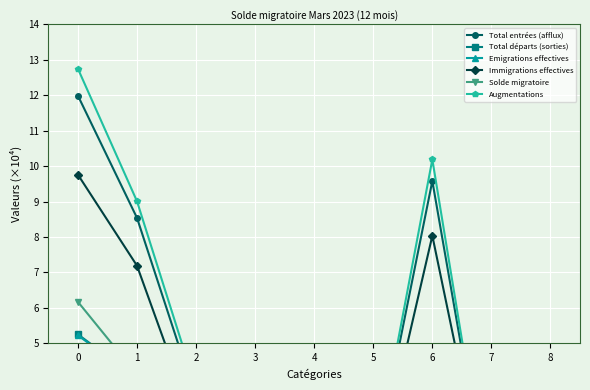

Reading left to right, list all the values displayed in this chart.

Total entrées (afflux): 12.0	8.5	3.4	0.4	0.6	1.3	9.6	0.0	0.0
Total départs (sorties): 5.3	4.0	1.2	0.1	0.3	0.5	4.4	0.0	0.0
Emigrations effectives: 5.2	4.0	1.2	0.1	0.3	0.5	4.4	0.0	0.0
Immigrations effectives: 9.8	7.2	2.6	0.3	0.5	0.8	8.0	0.0	0.0
Solde migratoire: 6.2	4.1	2.1	0.3	0.3	0.8	4.7	0.0	0.0
Augmentations: 12.7	9.0	3.7	0.5	0.6	1.4	10.2	0.0	0.0